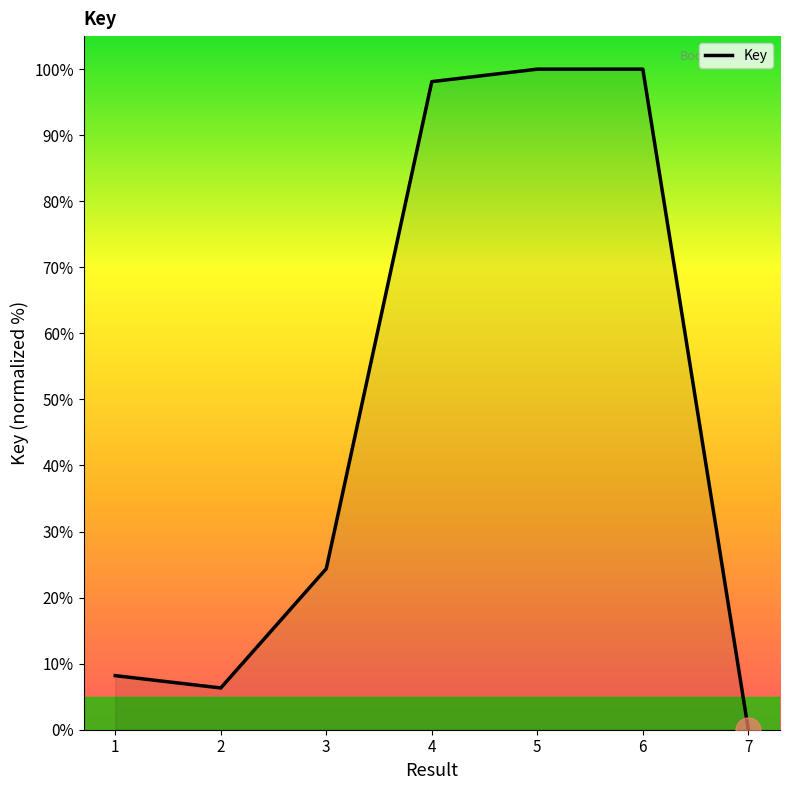

What is the change in value from 1 to 3?

+16.2